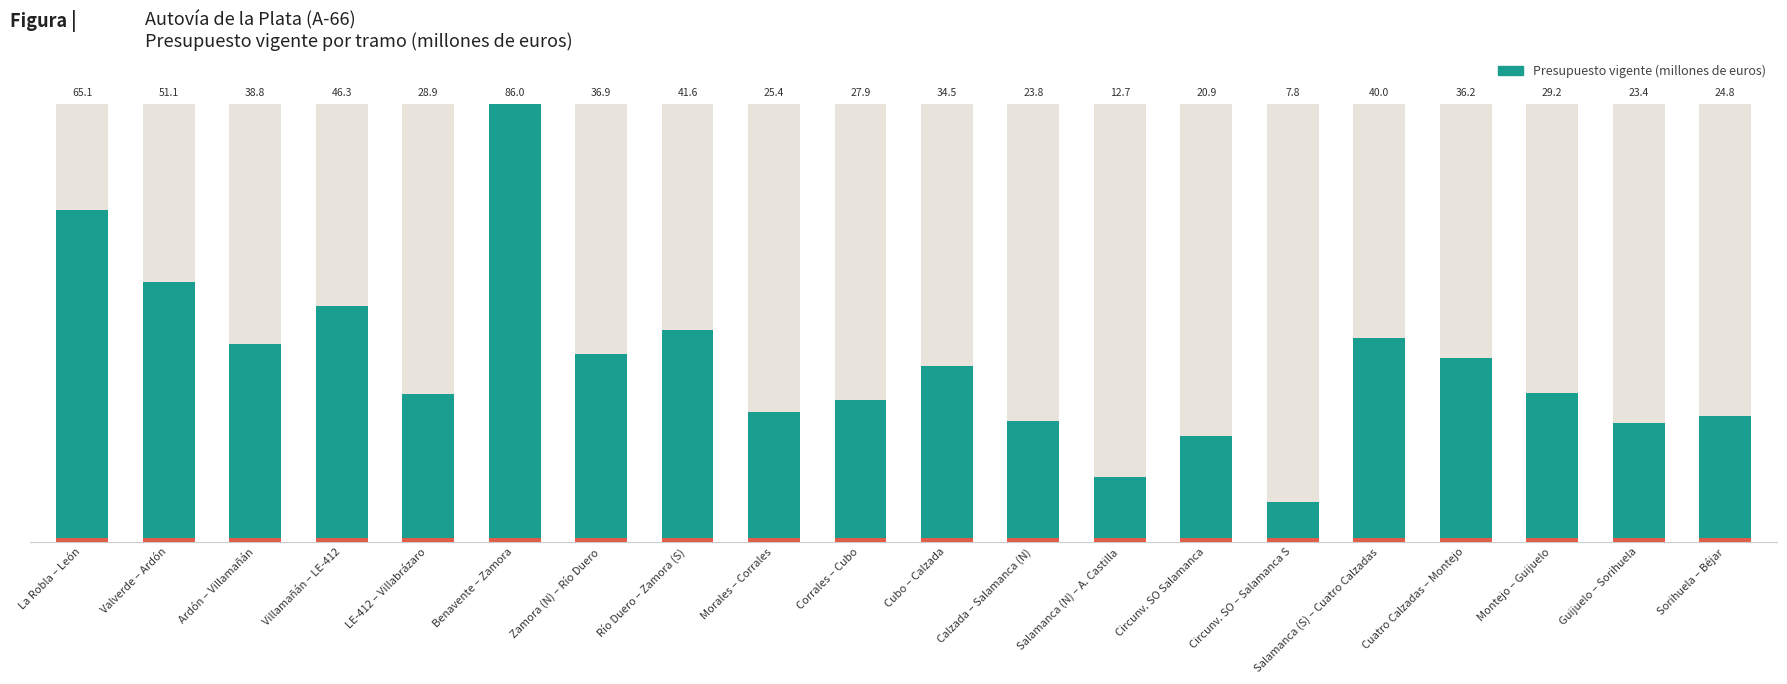

What is the minimum value shown in the chart?

7.8